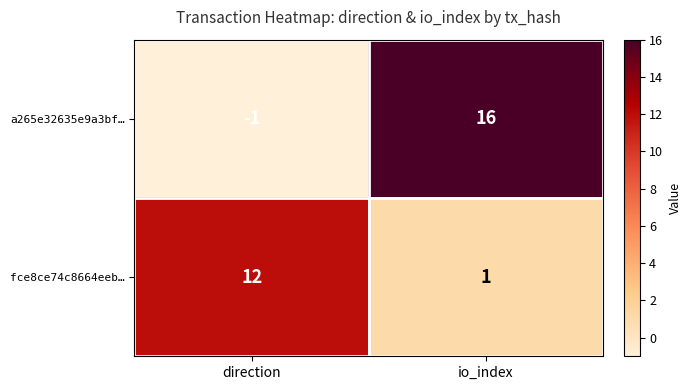

Reading left to right, what are all the values shown in this chart?

a265e32635e9a3bf…: direction=-1	io_index=16
fce8ce74c8664eeb…: direction=12	io_index=1